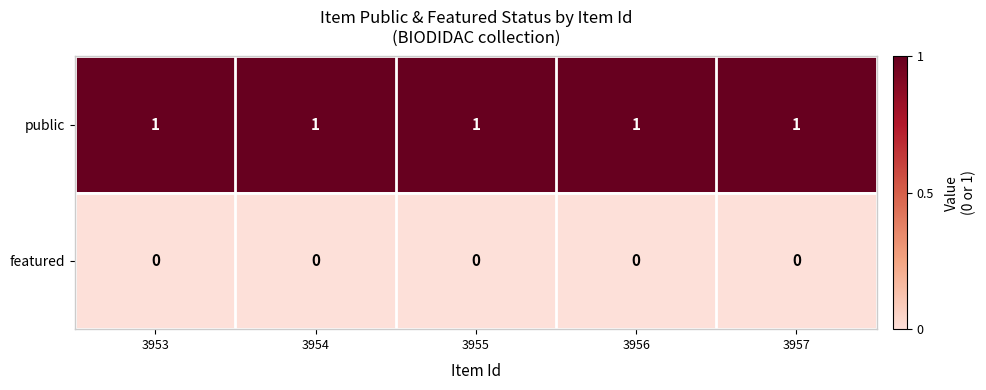

Is the value of featured at 3954 greater than the value of public at 3955?

No